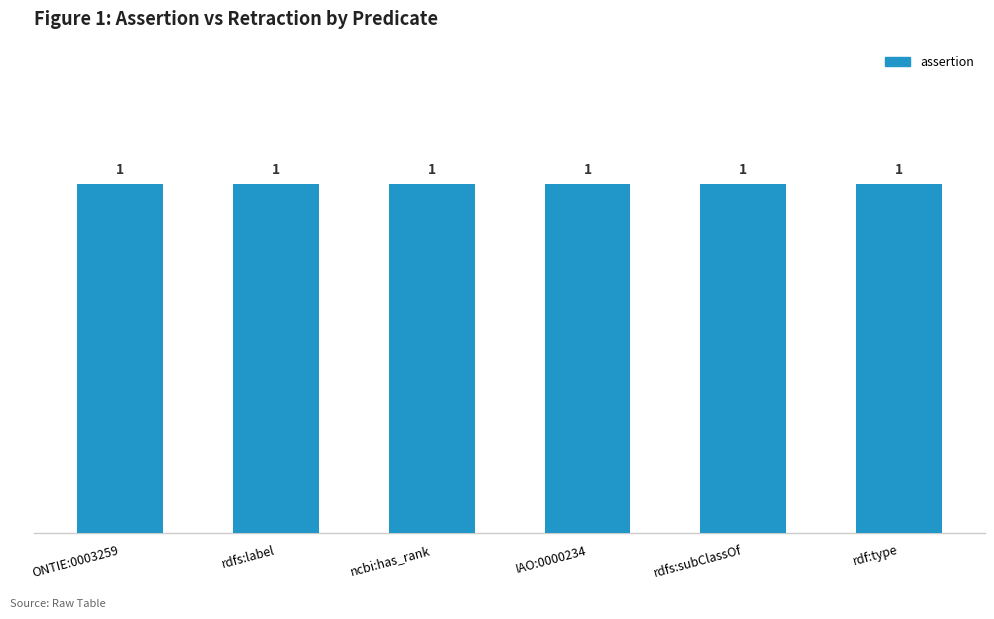

At how many categories does at least one series exceed 0?

6